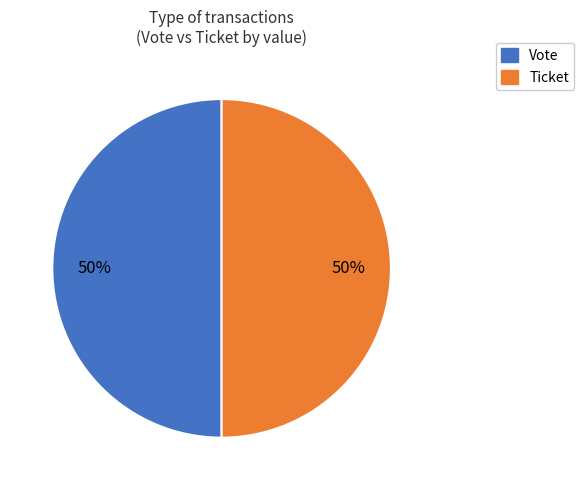

To the nearest percent, what is the difference between the Ticket and Vote slice percentages?

0%